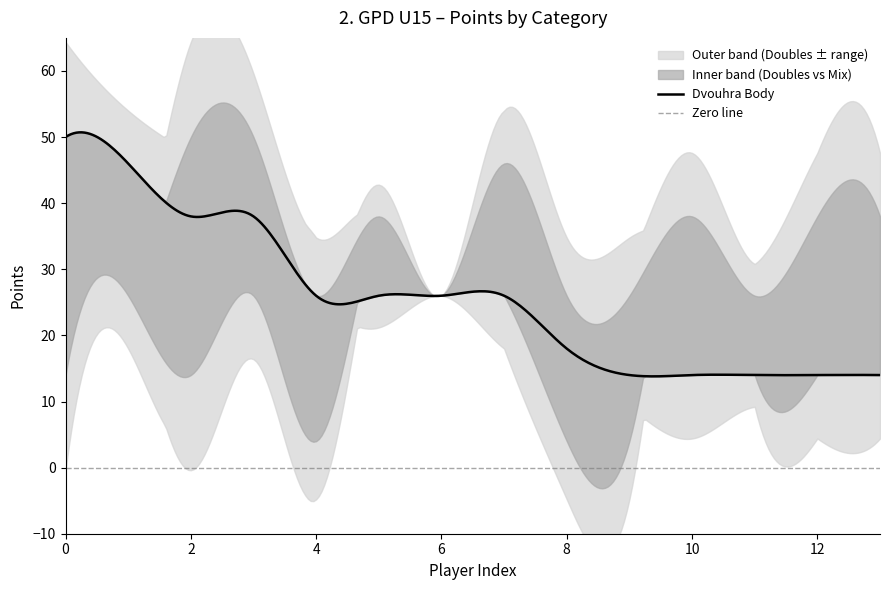

True or false: Čtyřhra Body has more than 1 points higher than both neighbors.

True